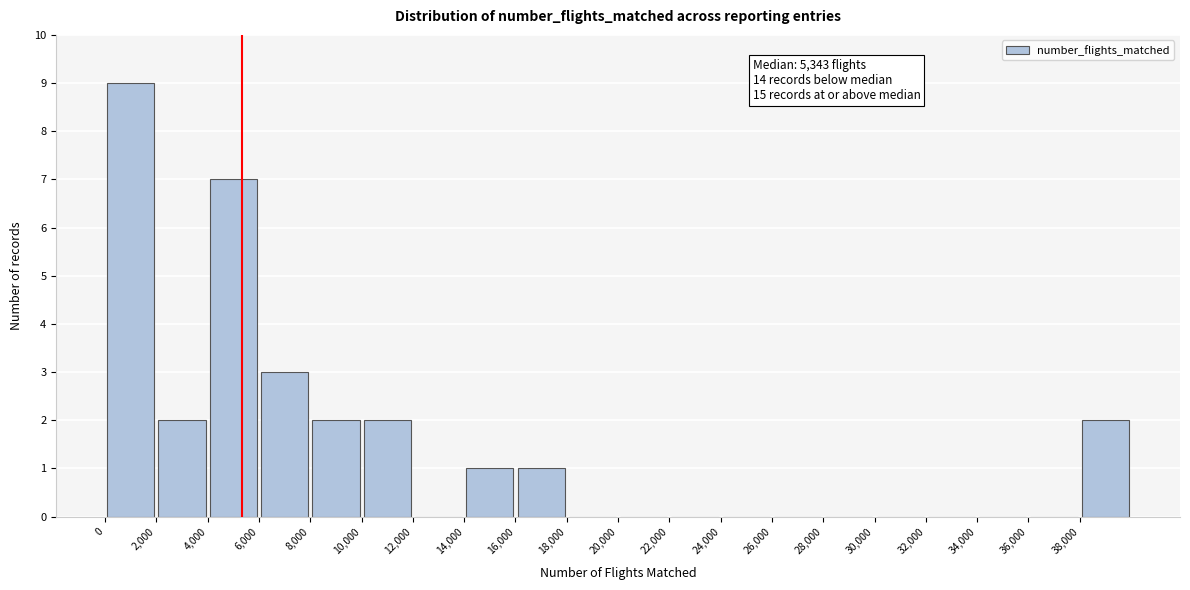

Over which range of the x-axis is the bar tallest?

0 to 2000